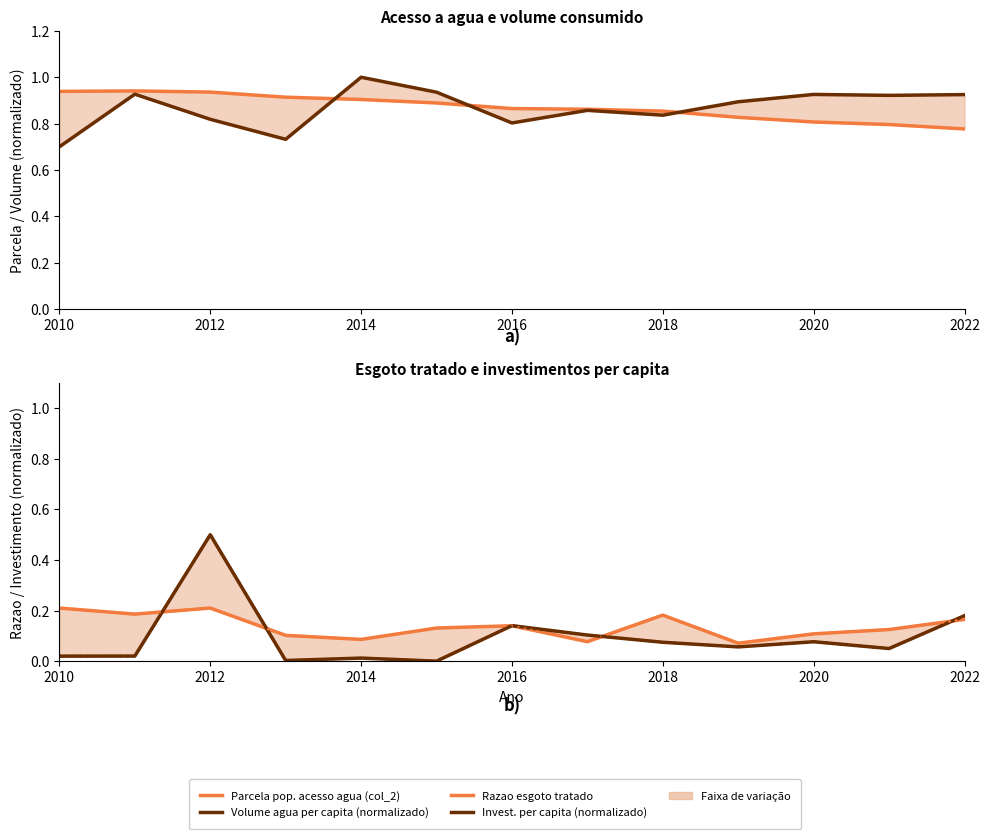

In Invest. per capita (normalizado), how many points are lower than both neighbors (excluding endpoints)?

4